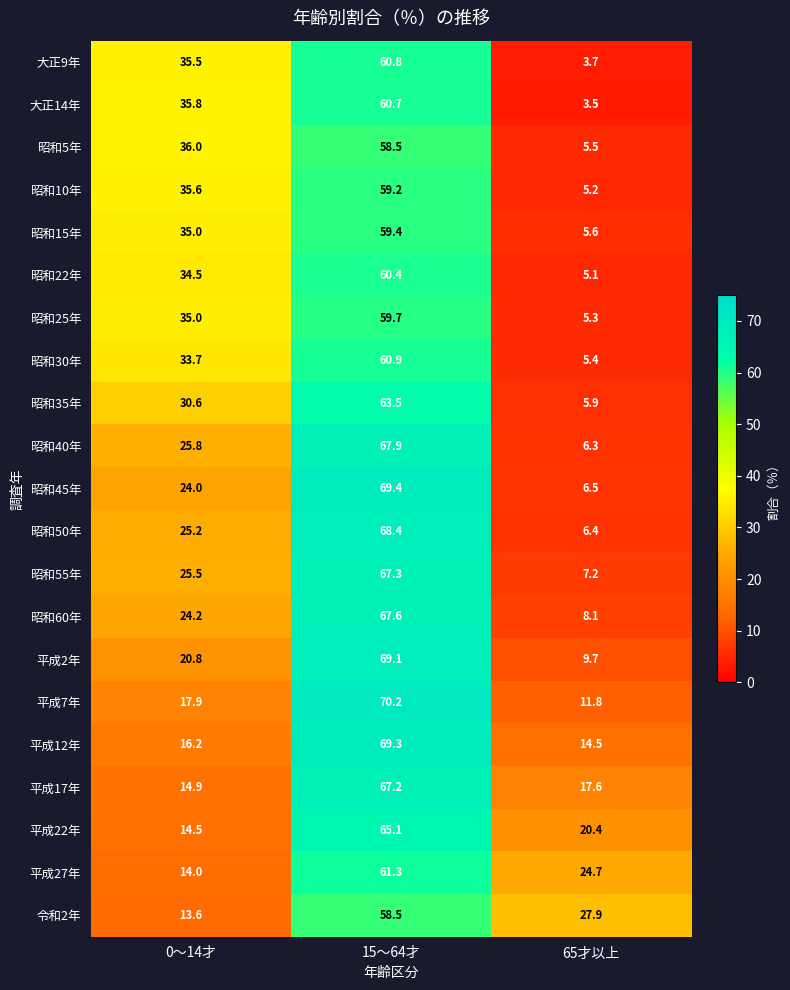

At how many categories does at least one series exceed 32?

2